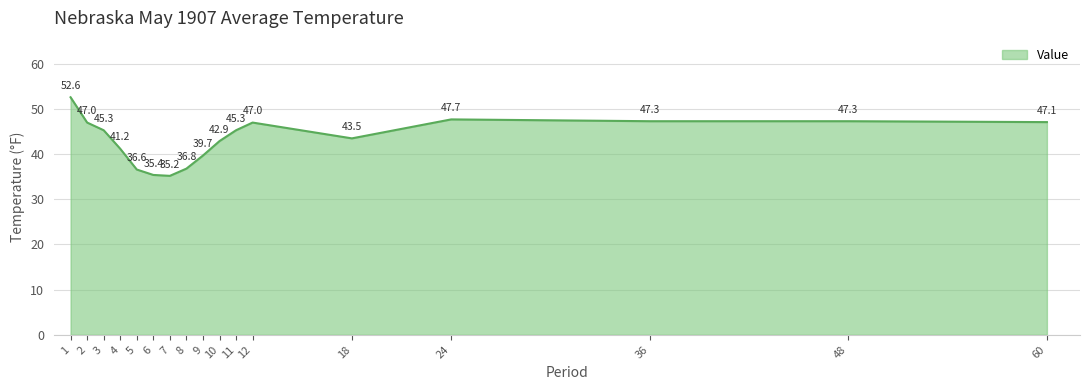

What value does the data have at 12?

47.0